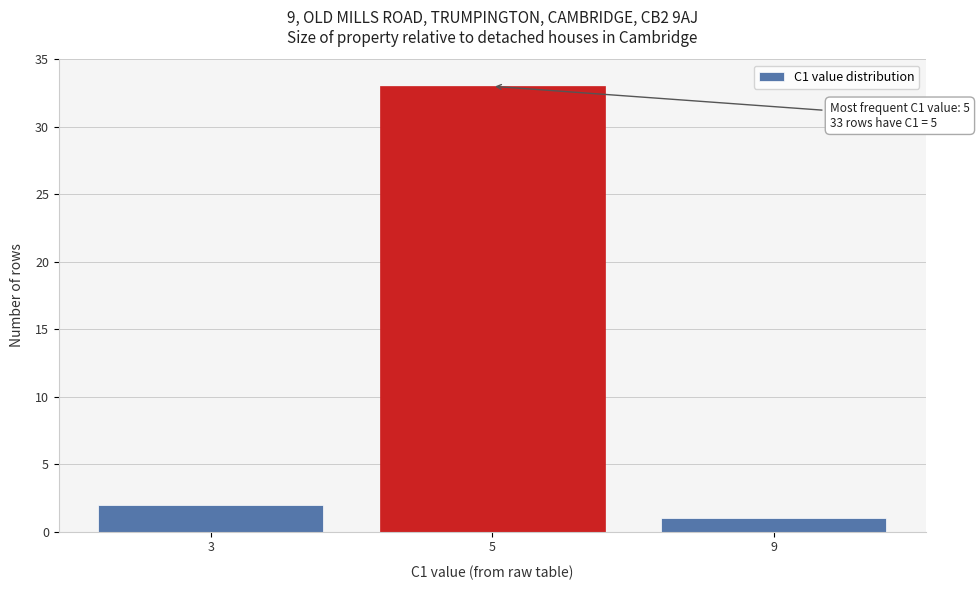

Reading right to left, transcribe all the data shown in this chart.

9=1	5=33	3=2